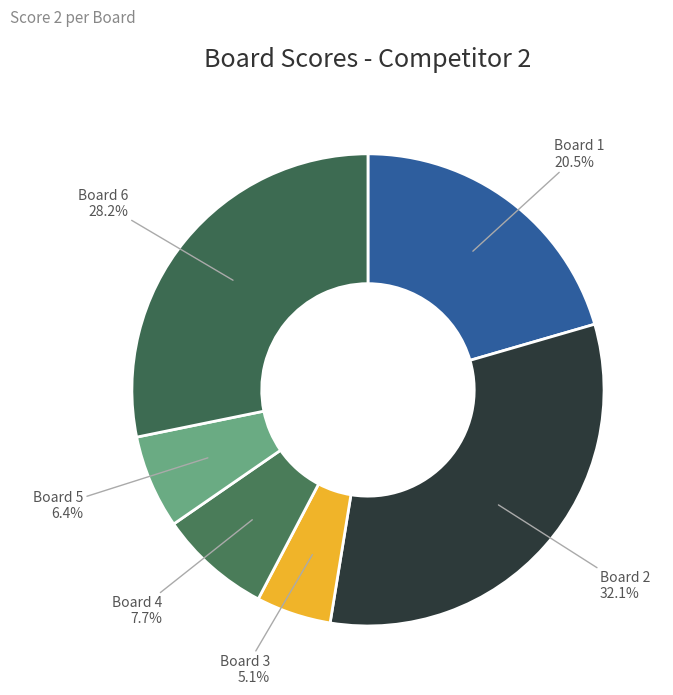

Which slice is the smallest?

Board 3